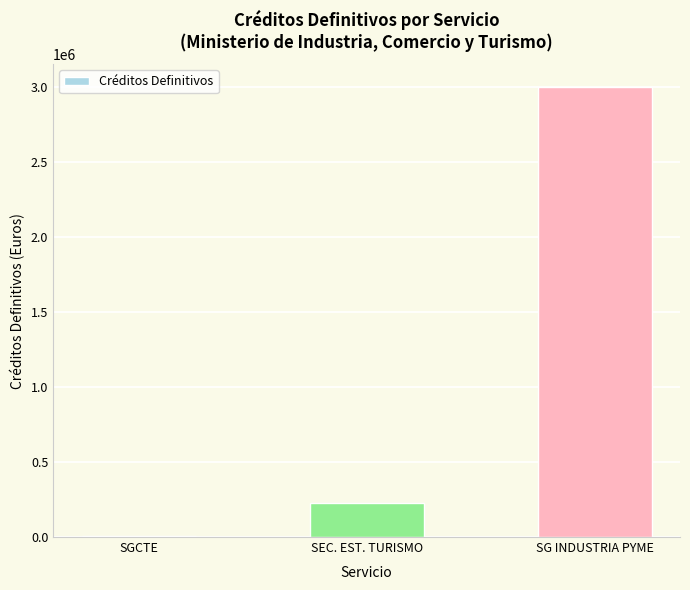

Which category has the highest value across all series?

SG INDUSTRIA PYME